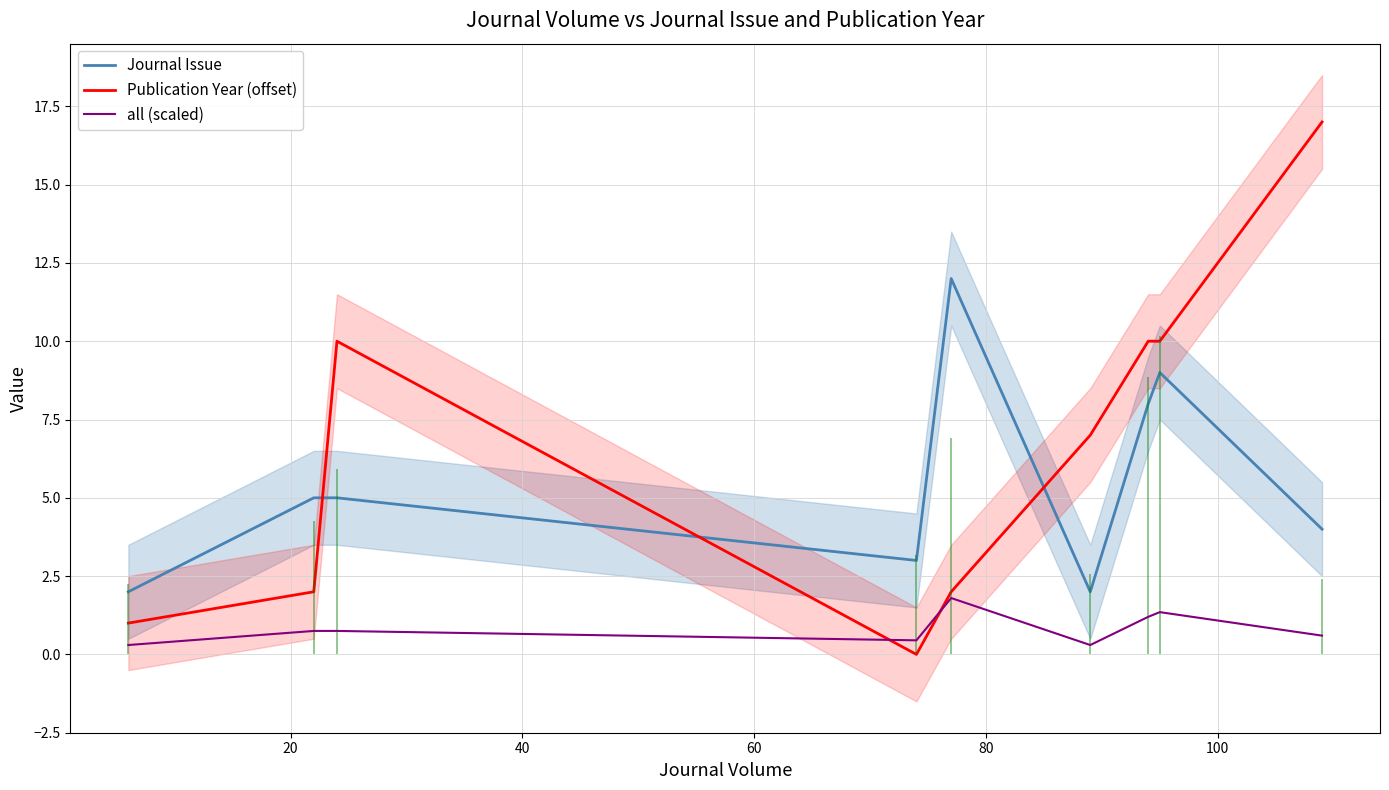

True or false: all (scaled) and Journal Issue cross at least once.

False